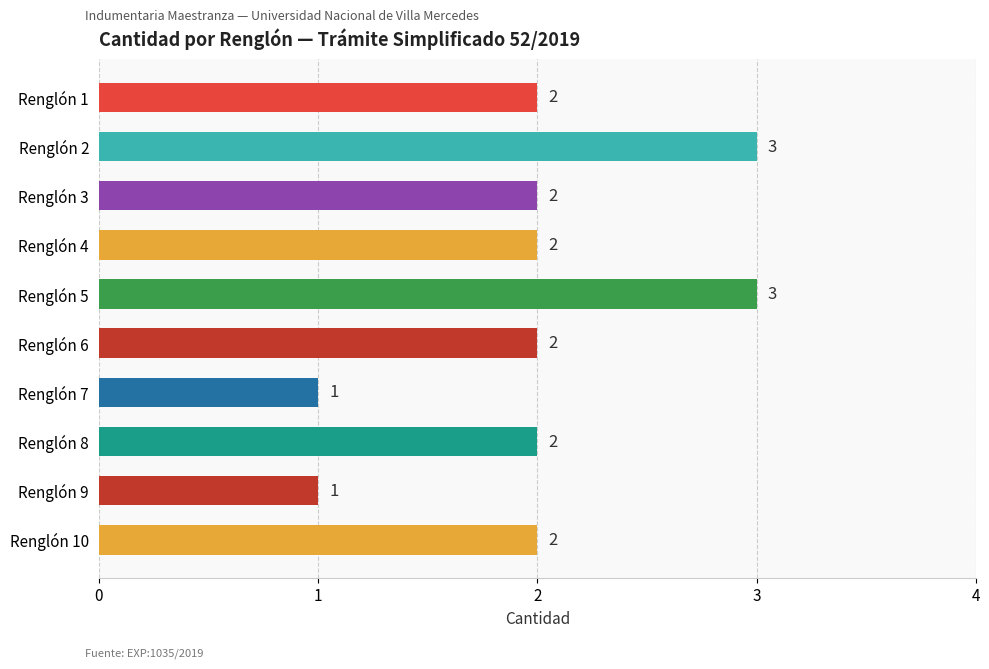

The chart shows a value of 1 at Renglón 1. True or false?

False